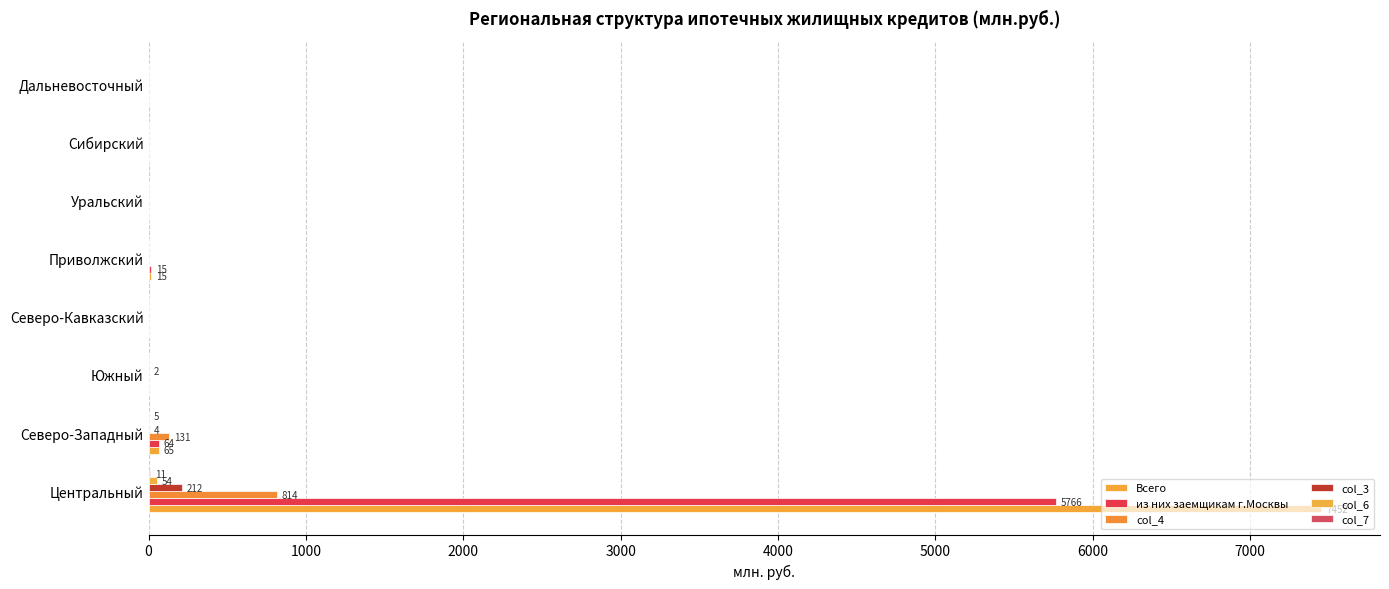

Count the number of data series in this chart.

6